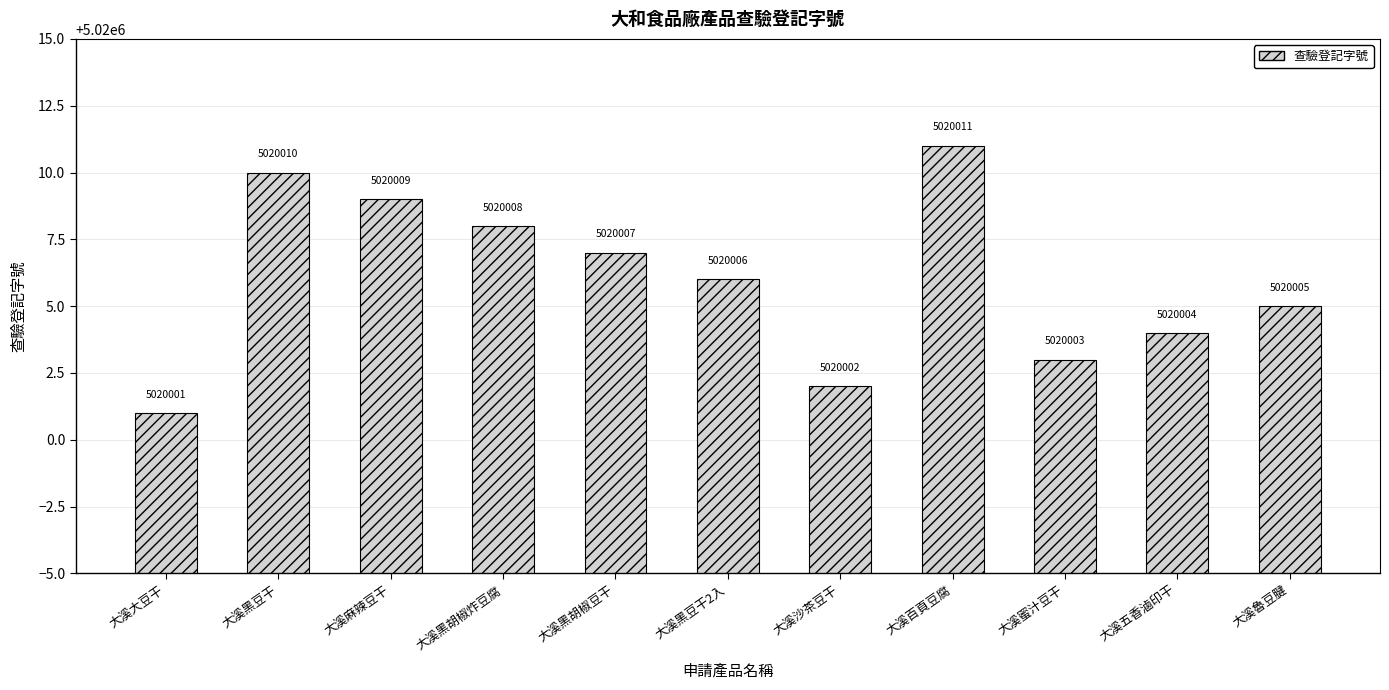

Reading left to right, transcribe all the data shown in this chart.

5020001	5020010	5020009	5020008	5020007	5020006	5020002	5020011	5020003	5020004	5020005